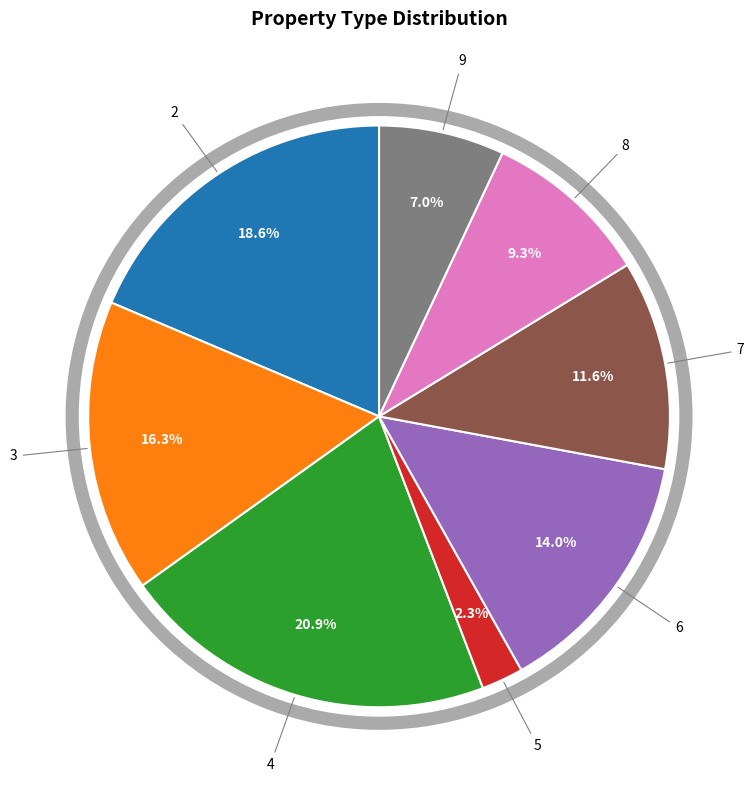

True or false: 7 accounts for 12% of the total.

True